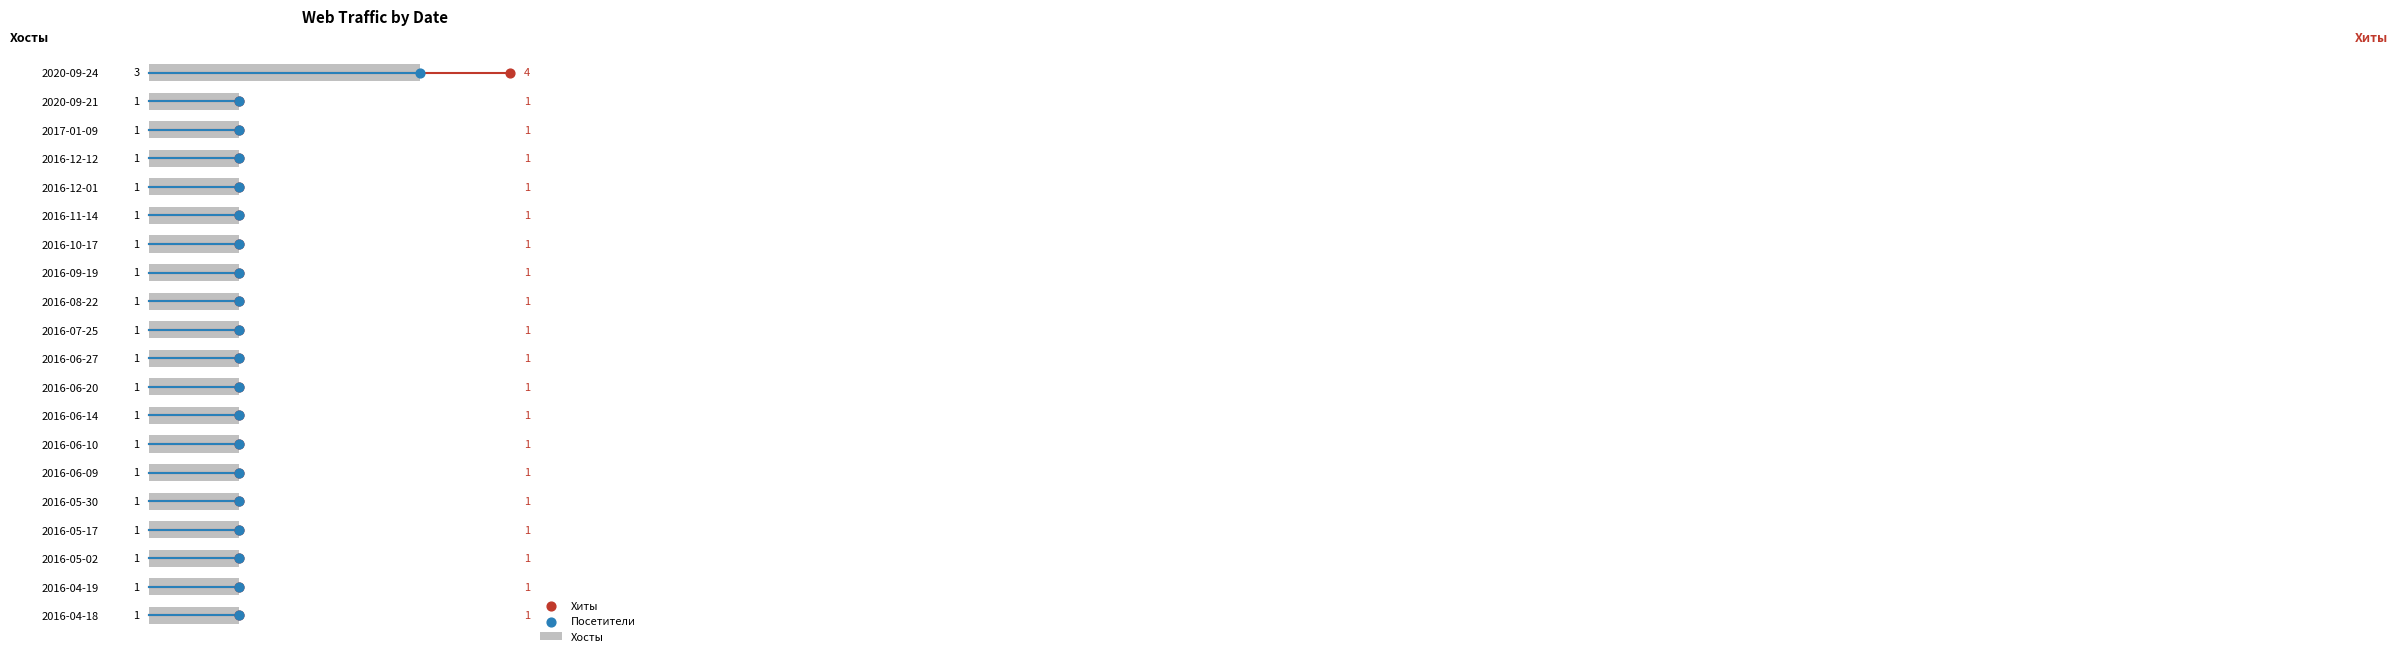

True or false: Хосты has a value of 1 at 2016-06-09.

True